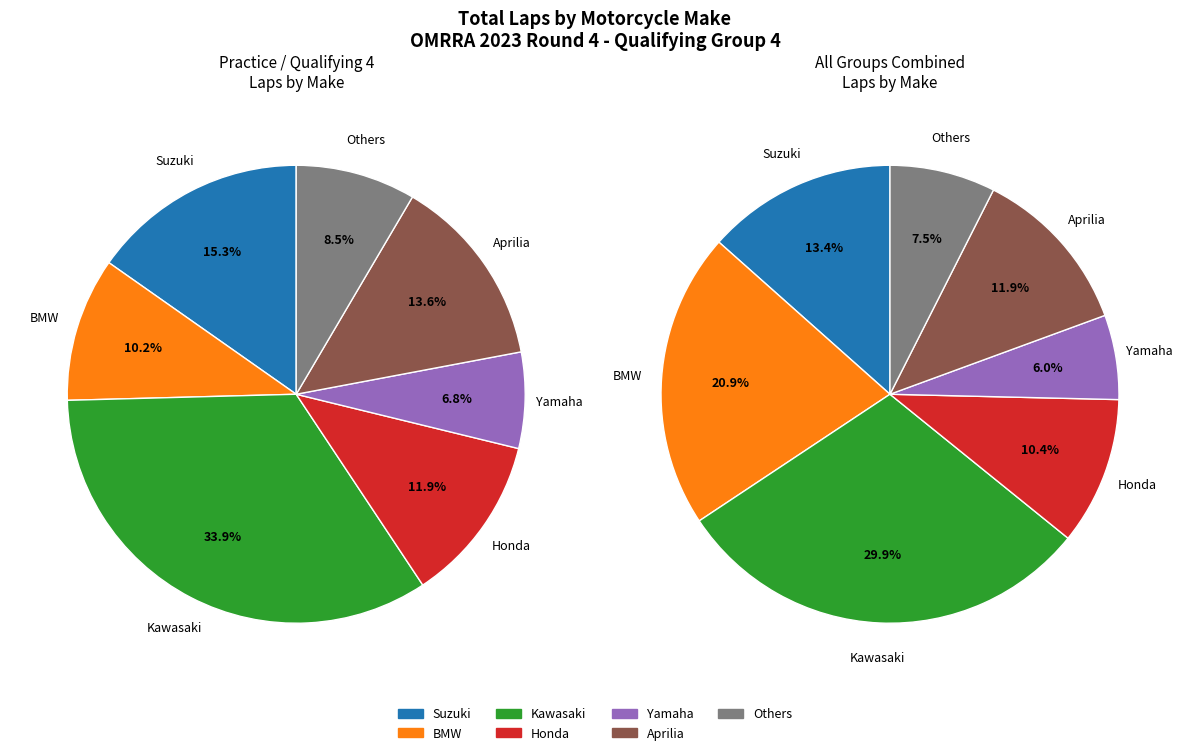

Does any single category account for the majority?

No